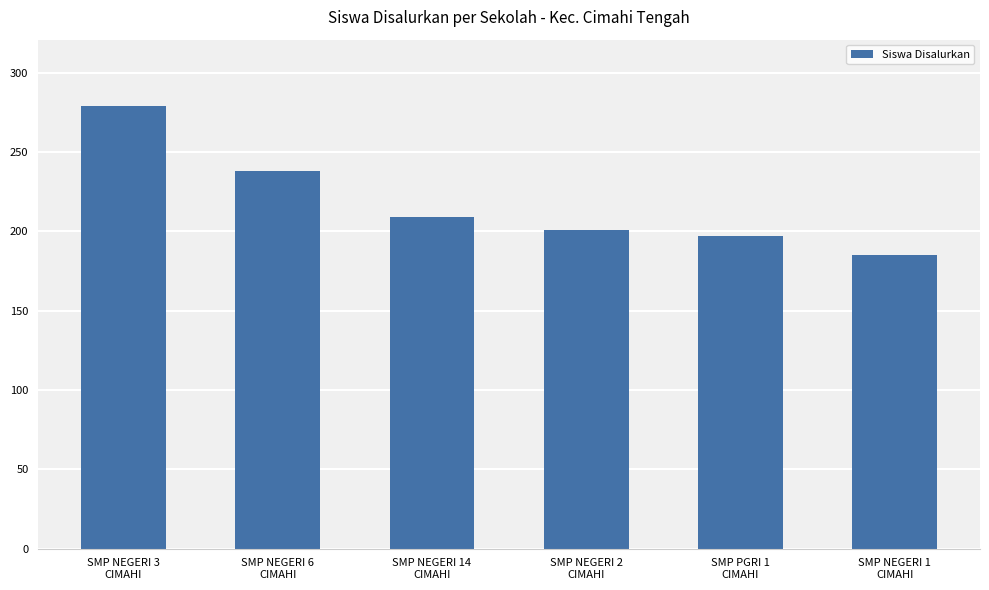

How many data points does each series have?

6